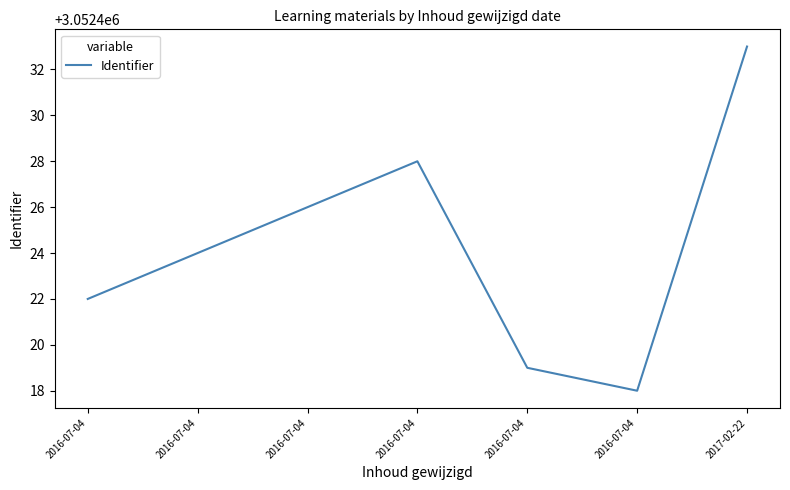

List the labels in order of value, smallest first.

2016-07-04, 2016-07-04, 2016-07-04, 2016-07-04, 2016-07-04, 2016-07-04, 2017-02-22